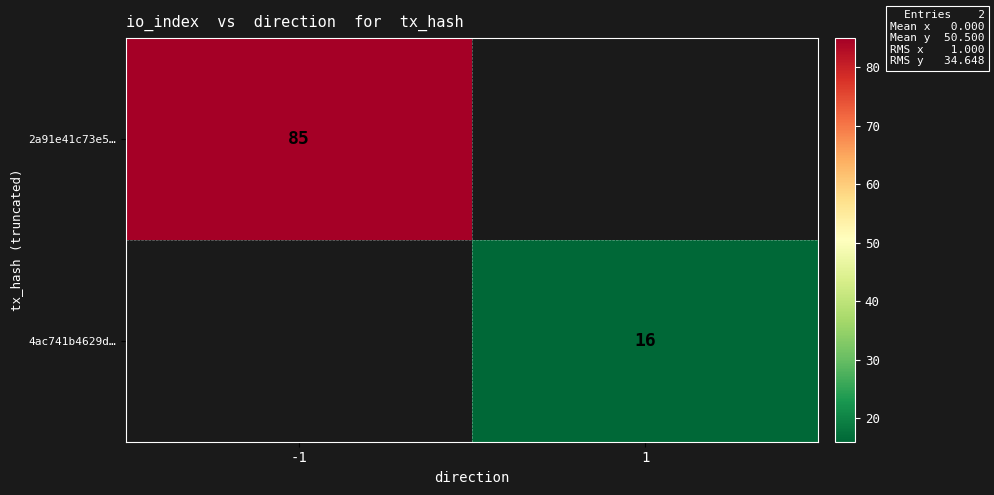

Is the value of 2a91e41c73e5… at -1 greater than the value of 4ac741b4629d… at 1?

Yes